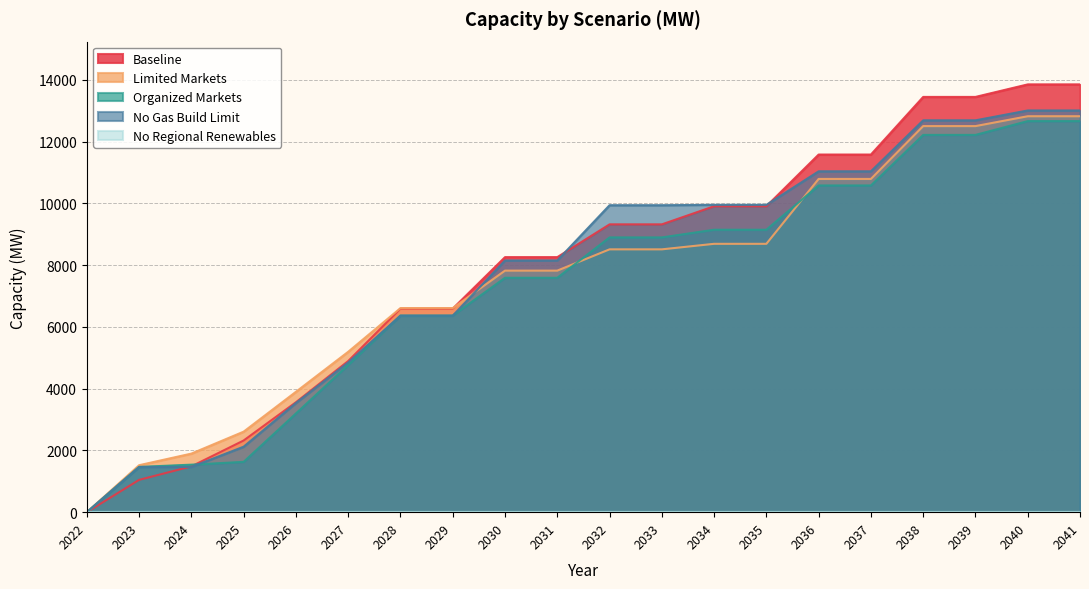

Which series ends up on top after the final intersection of No Gas Build Limit and Baseline?

Baseline